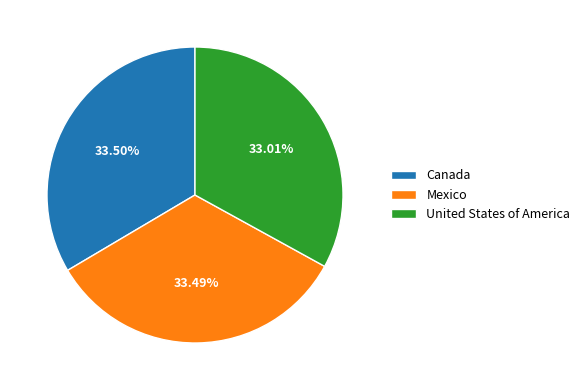

Is it true that United States of America is 22% of the pie?

False